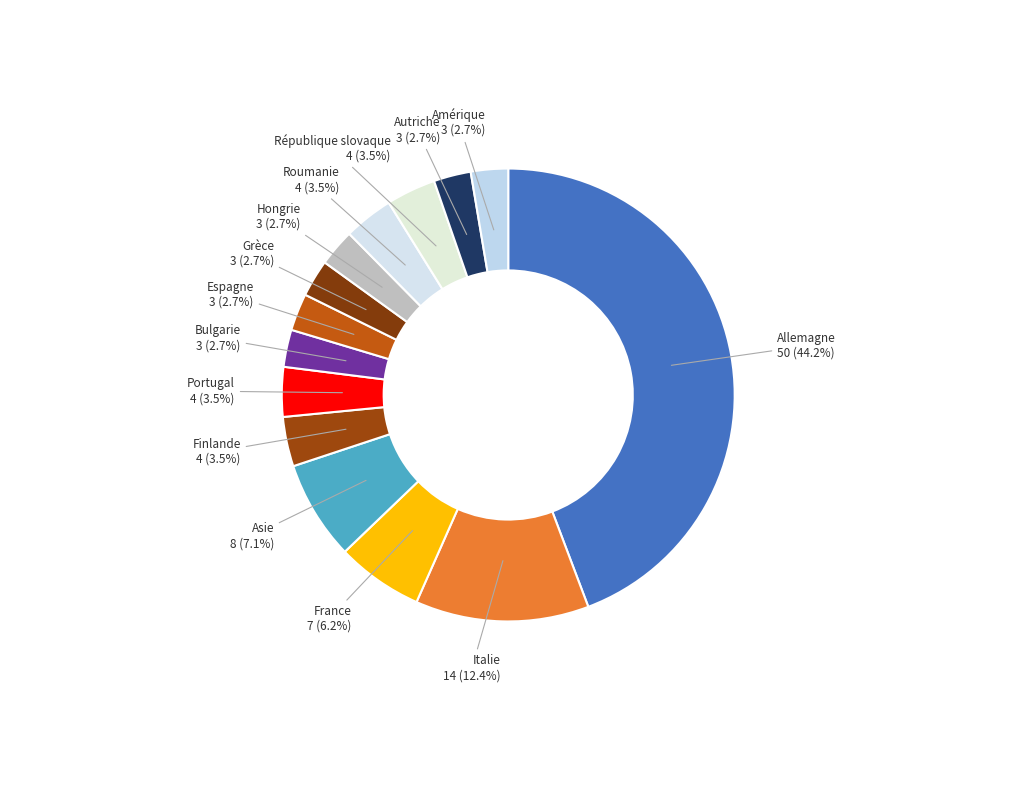

Count the number of slices in the pie.

14